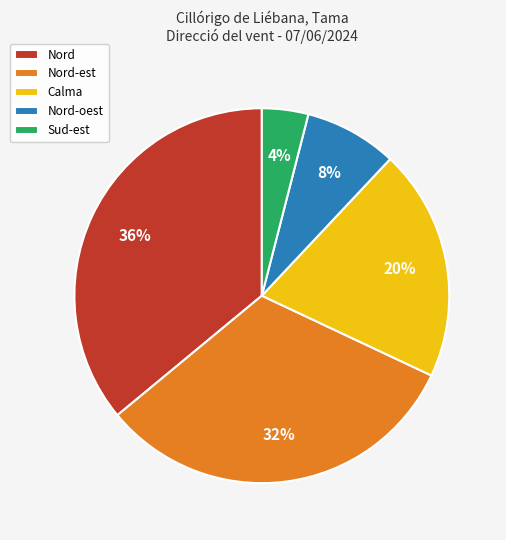

Approximately how many times larger is the value at Nord-est compared to Nord?

0.9